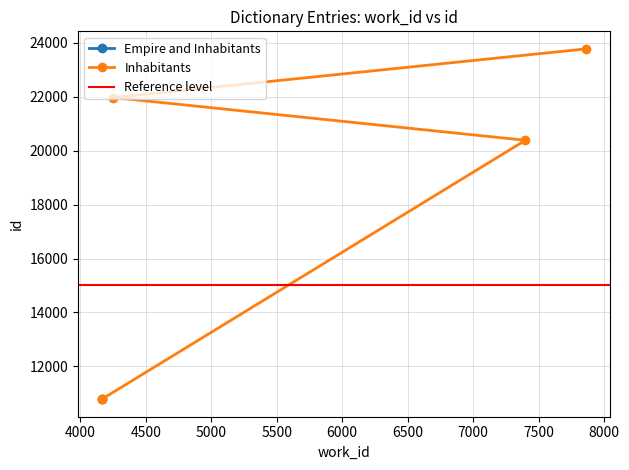

Reading left to right, transcribe all the data shown in this chart.

10786	10791	20387	21971	23778